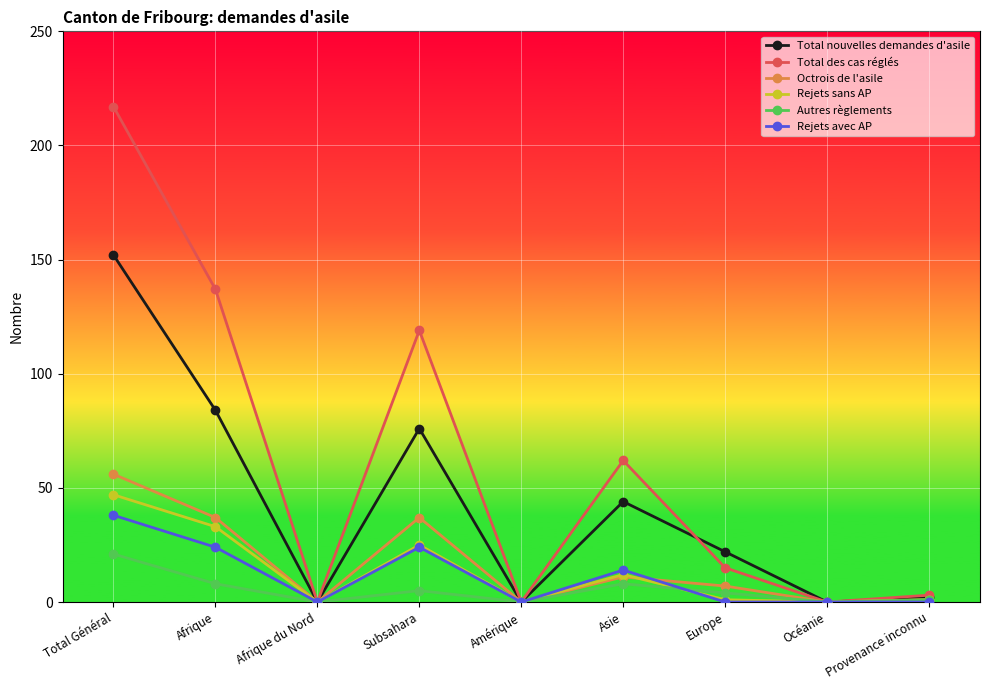

The Octrois de l'asile series shows 11 at Asie. True or false?

True